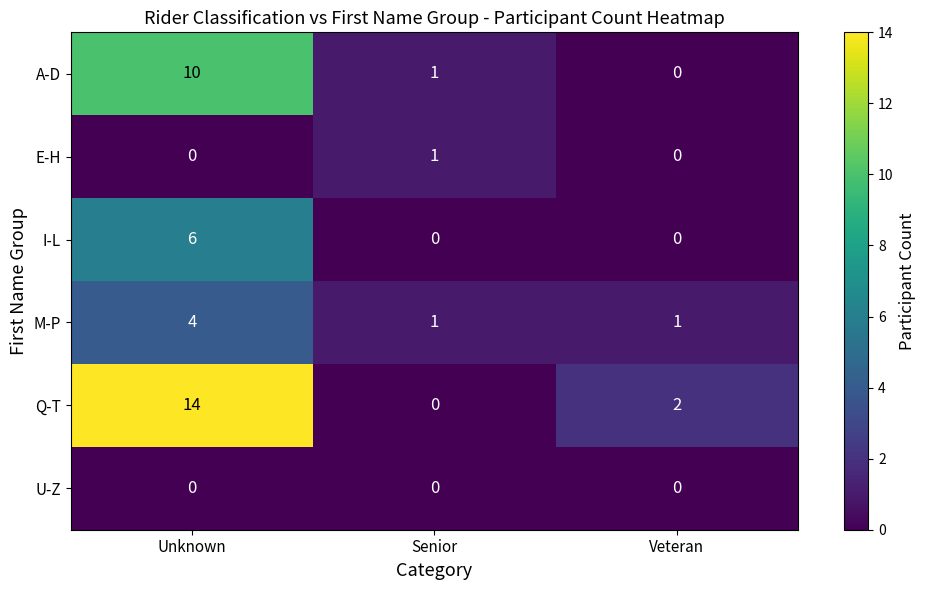

How many data points does each series have?

3